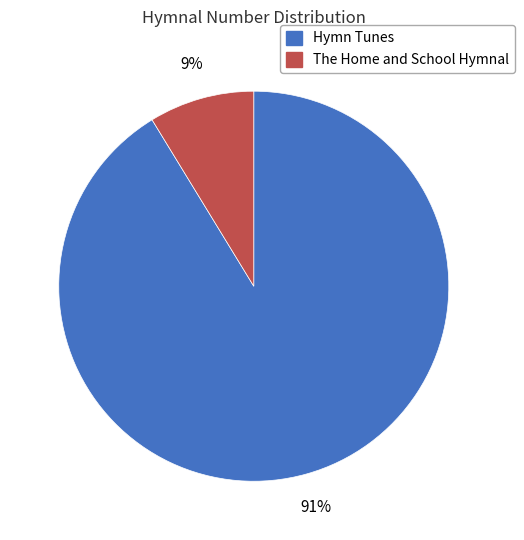

Which category has the smallest portion of the pie?

The Home and School Hymnal